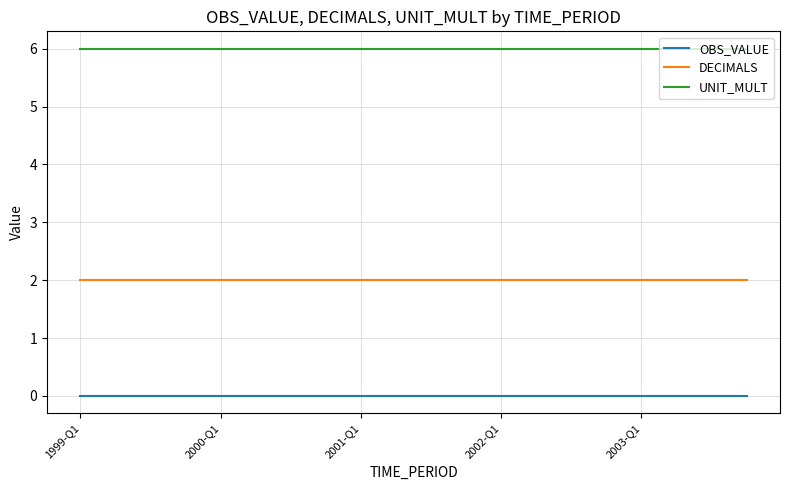

What is the maximum value shown in the chart?

6